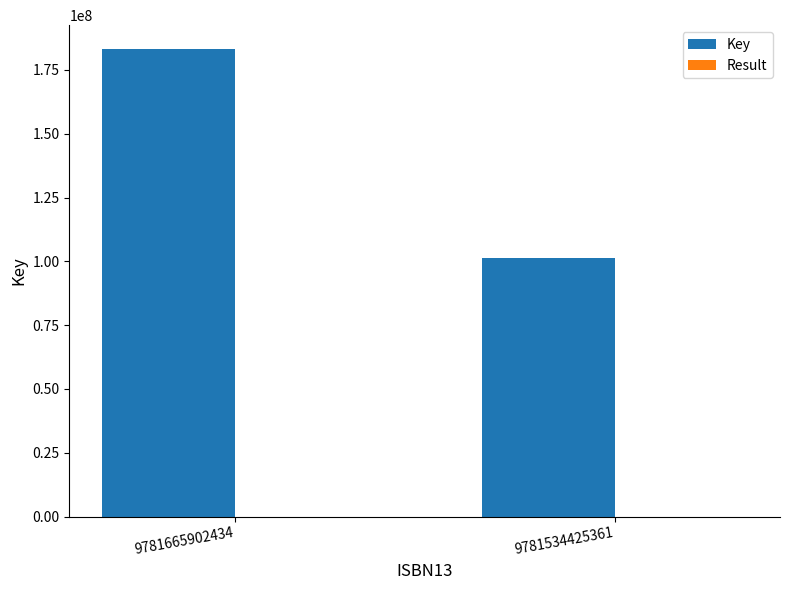

Is it true that Key equals 29526786 at 9781534425361?

False